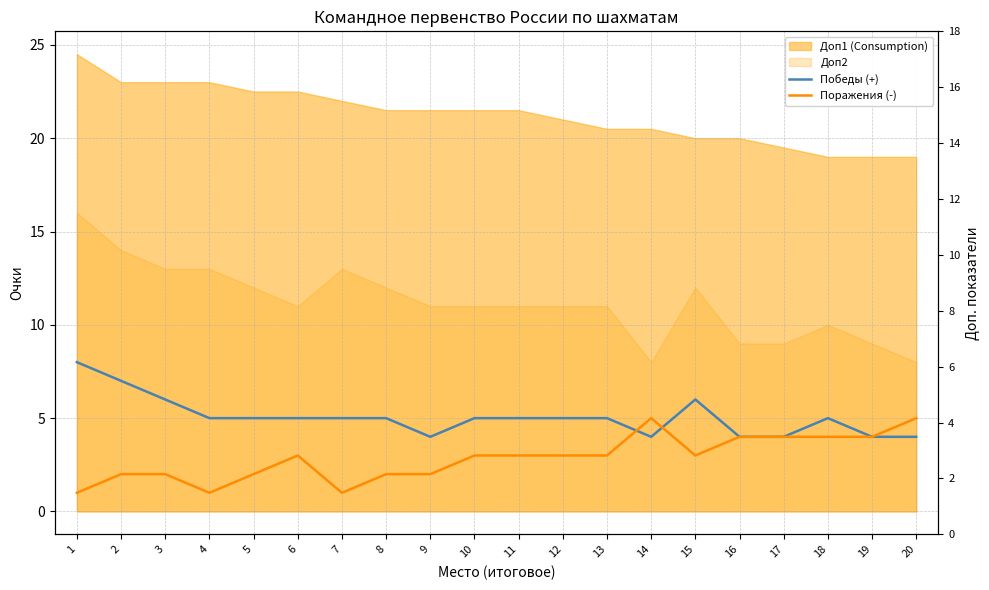

Where is the first local minimum for Поражения (-)?

4